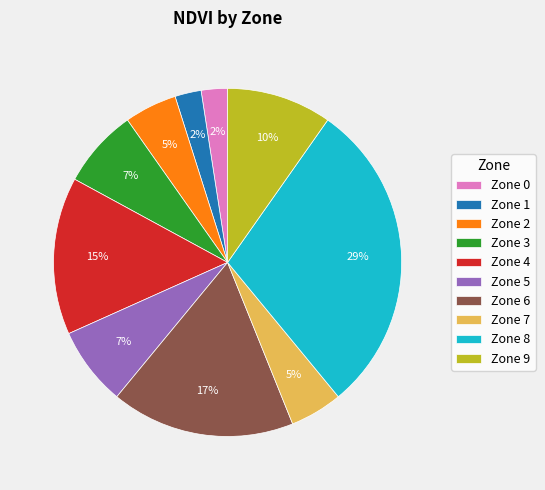

What is the largest slice in the pie chart?

Zone 8